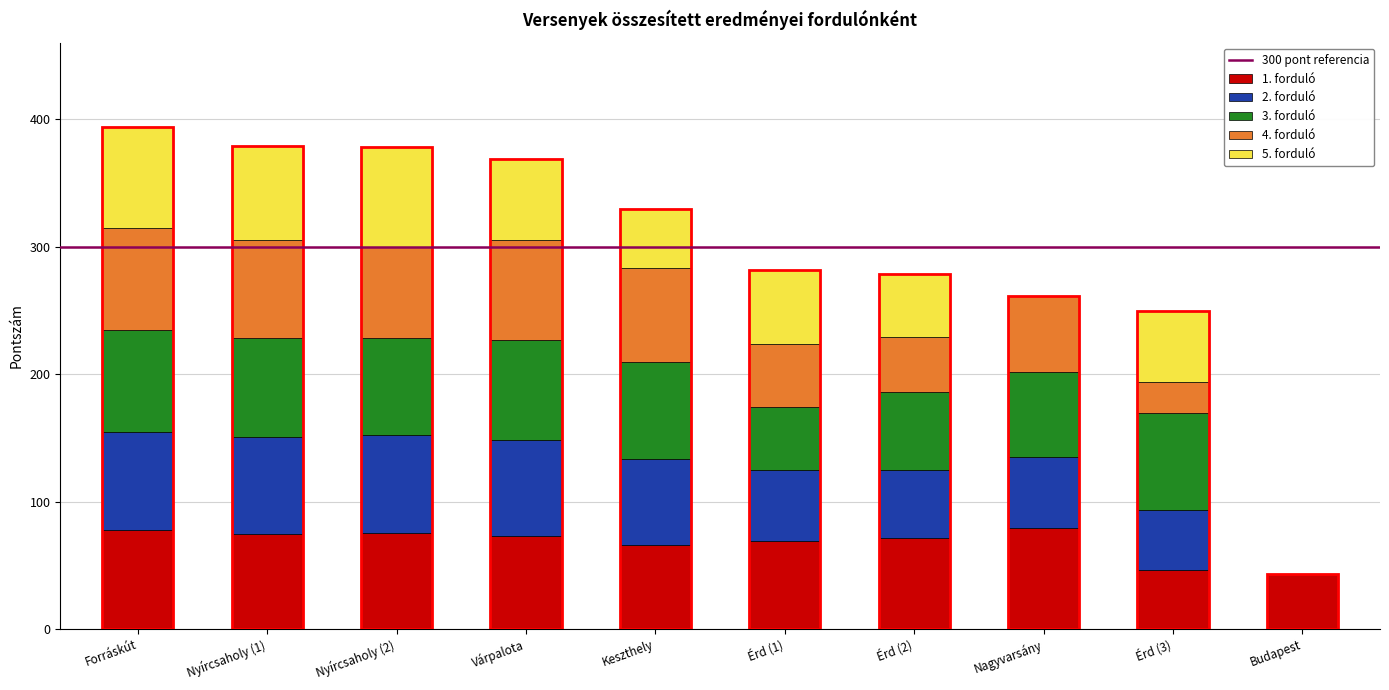

The value of 1. forduló at Nagyvarsány is 79.0. True or false?

True